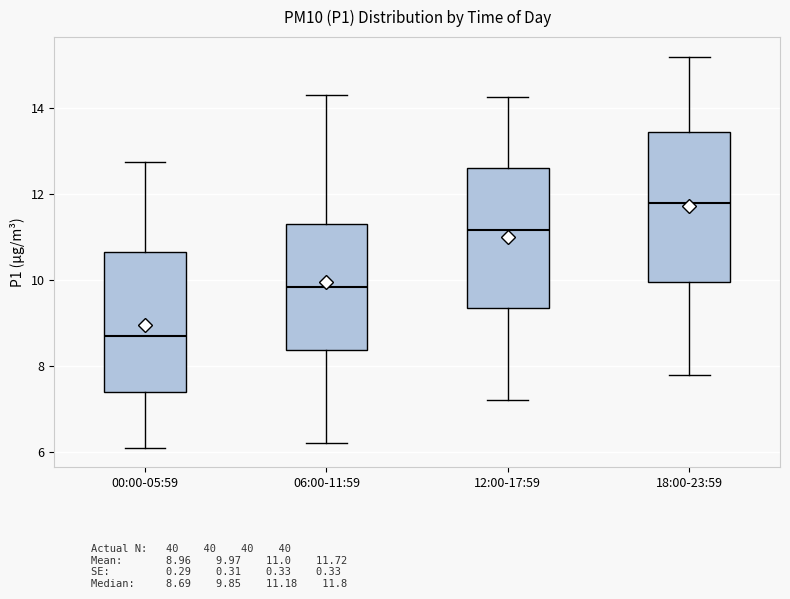

Comparing the boxes themselves (not the whiskers), which one is the tallest?

18:00-23:59